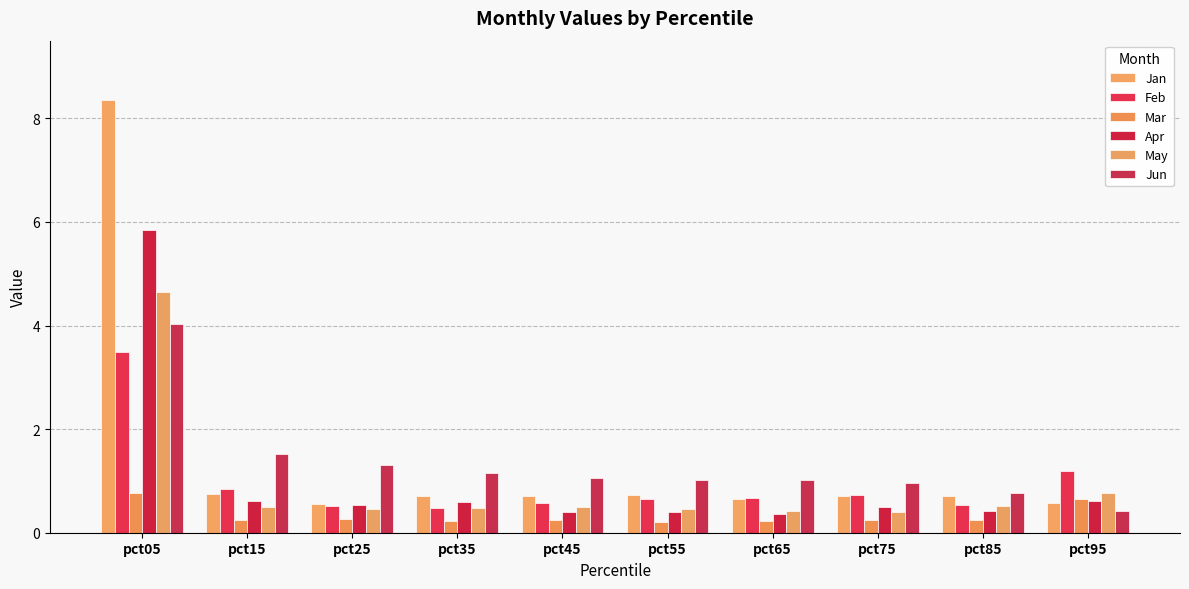

The value of Jan at pct15 is 0.7. True or false?

True